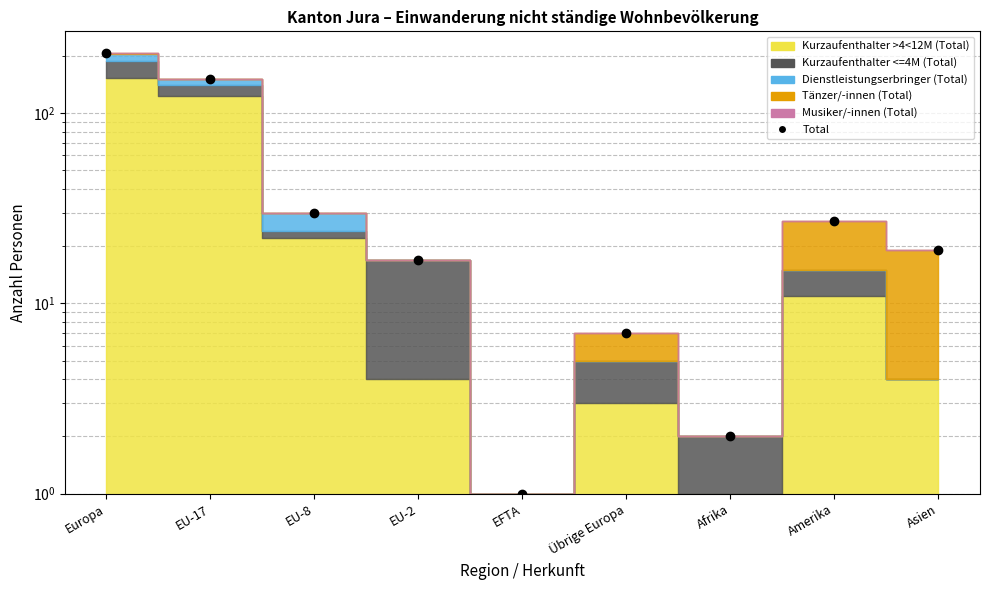

What is the sum of all values?

460